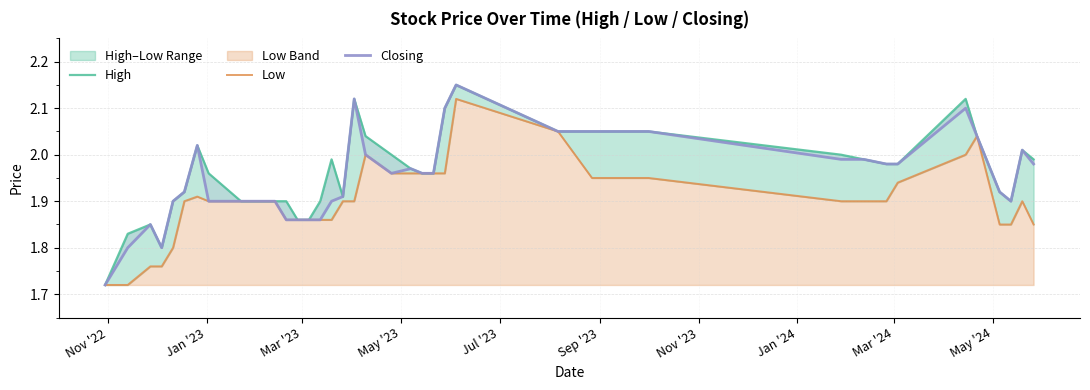

The Low series shows 1.3 at 14. True or false?

False